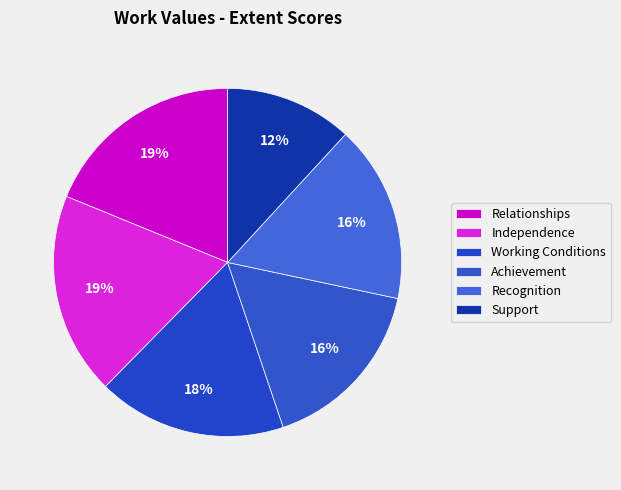

Count the number of slices in the pie.

6